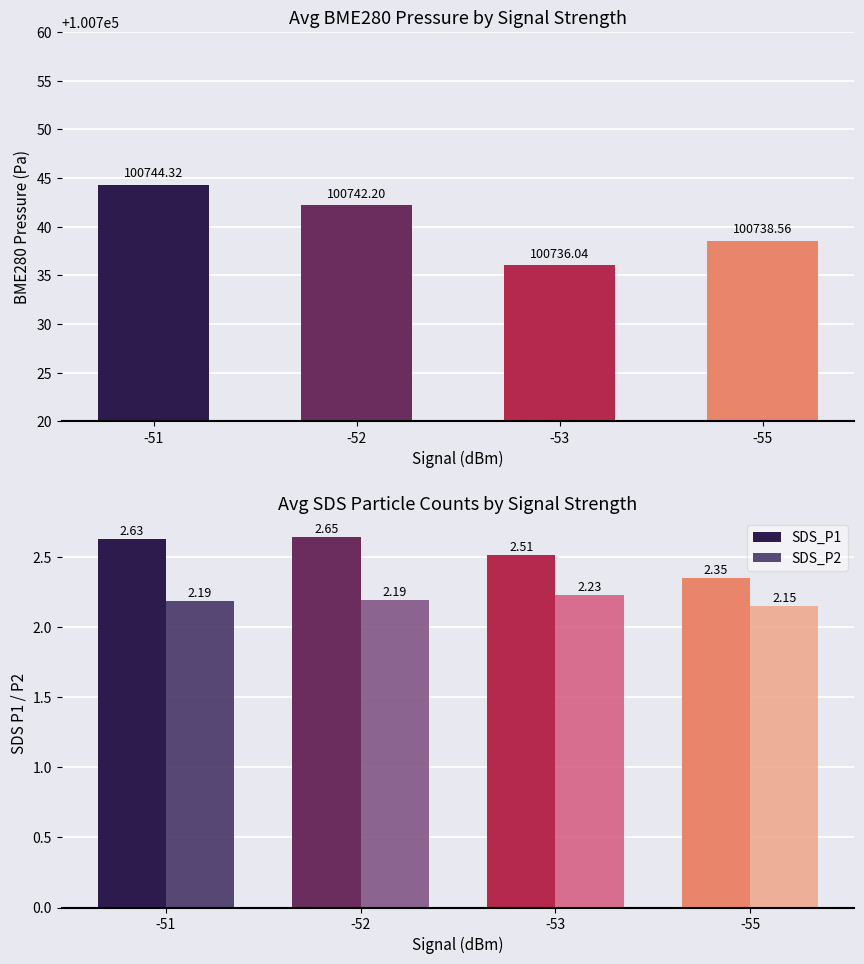

Reading left to right, what are all the values shown in this chart?

BME280 Pressure: -51=100744.3	-52=100742.2	-53=100736.0	-55=100738.6
SDS_P1: -51=2.6	-52=2.6	-53=2.5	-55=2.4
SDS_P2: -51=2.2	-52=2.2	-53=2.2	-55=2.1